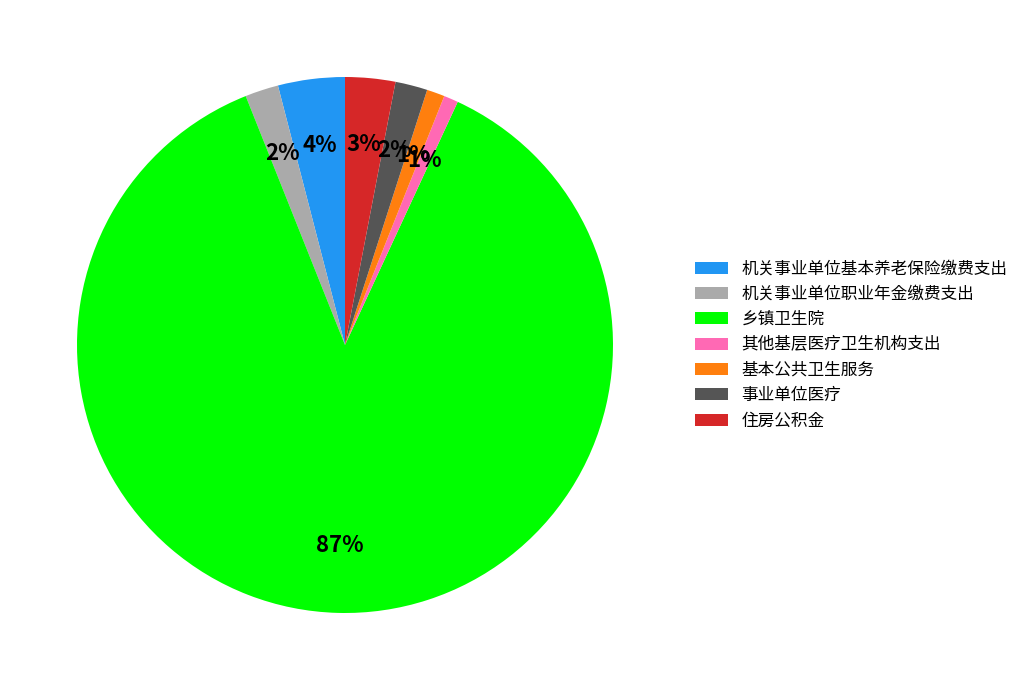

Is the sum of 基本公共卫生服务 and 住房公积金 greater than half?

No